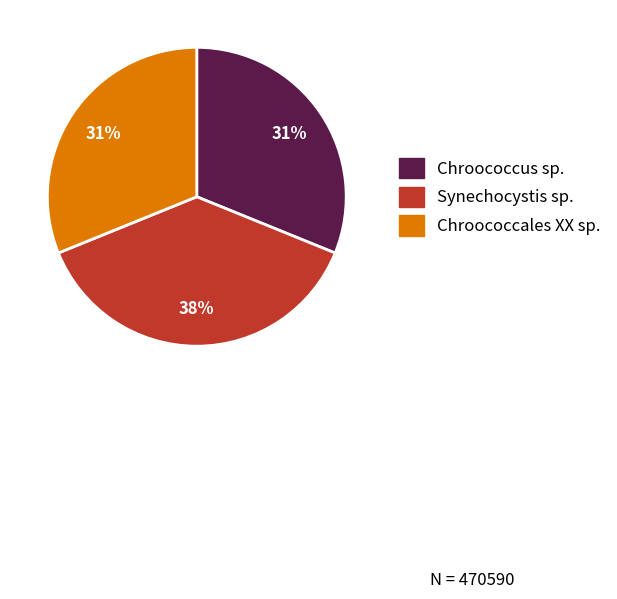

Does Chroococcales XX sp. represent more than half of the total?

No